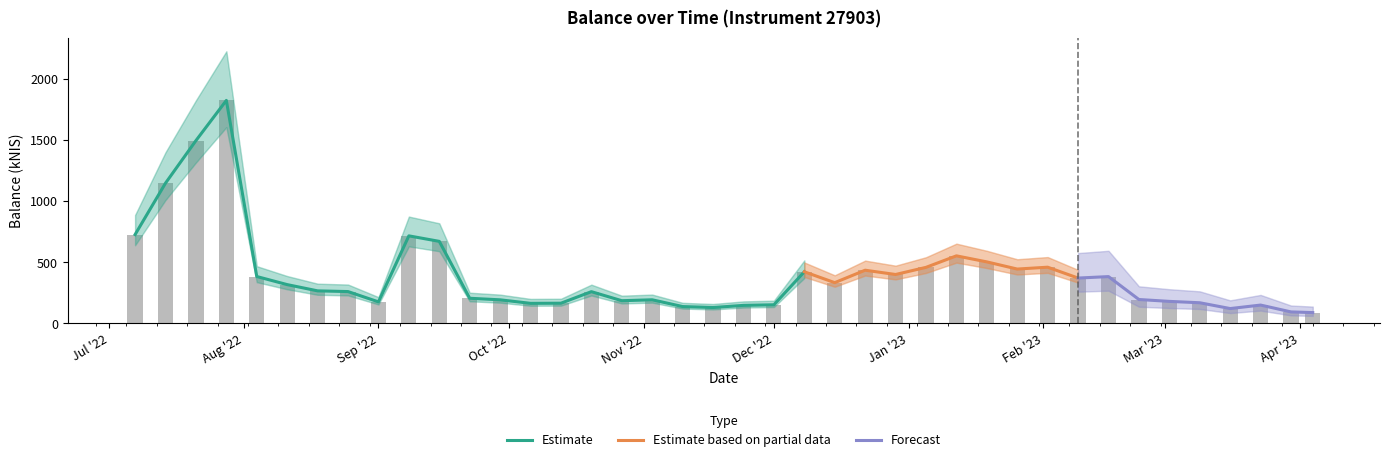

True or false: the data shows 215.6 at 2022-10-06.

False